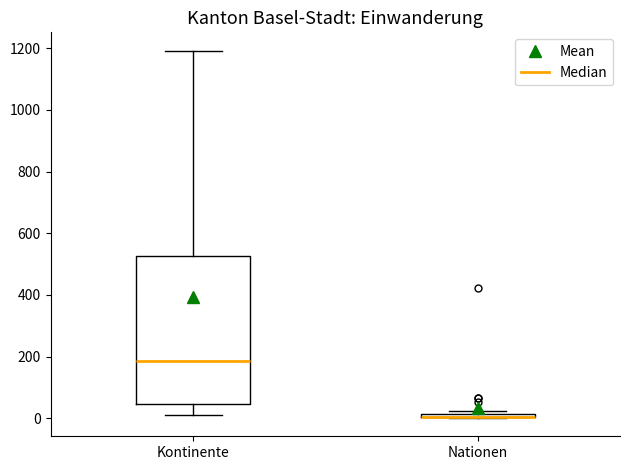

Which box is the tallest, from its lower edge to its upper edge?

Kontinente